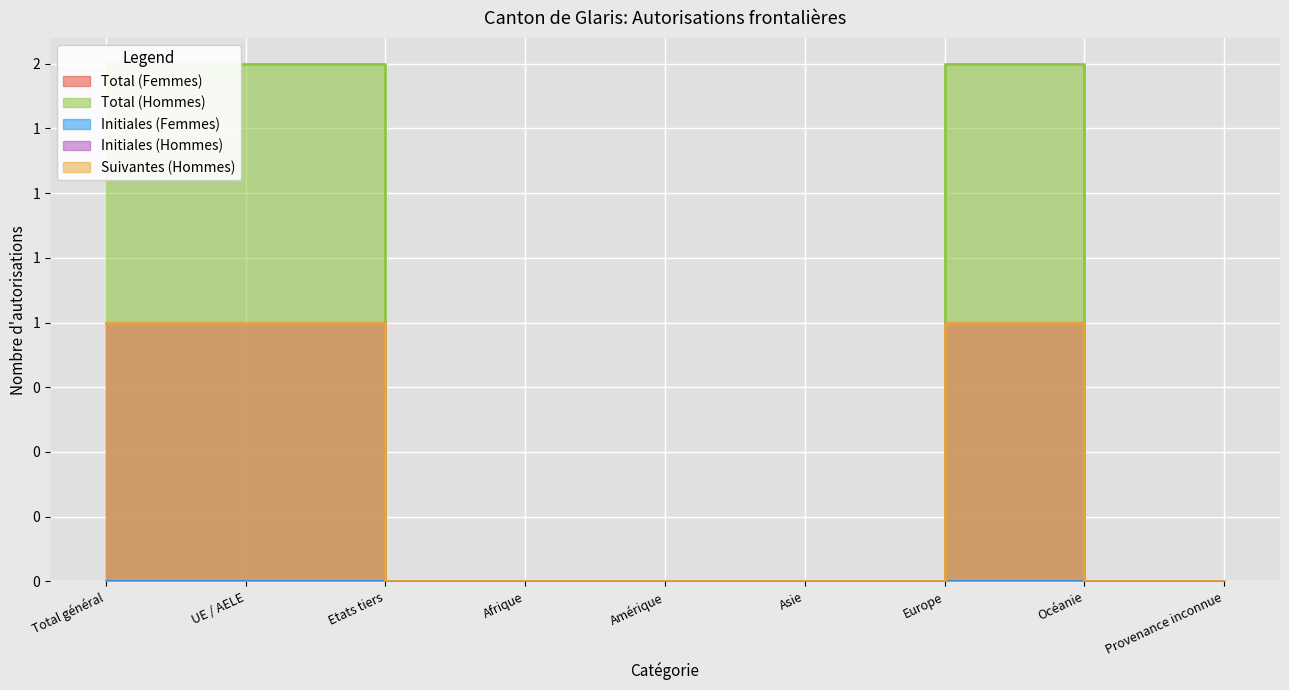

True or false: Initiales (Hommes) and Total (Hommes) intersect in this chart.

False